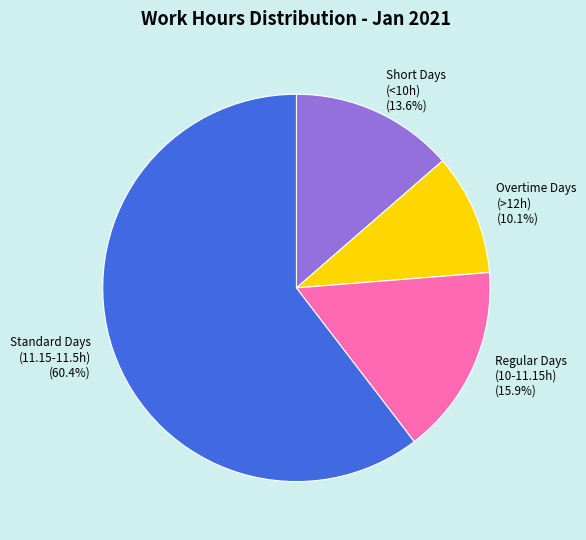

Which slice represents more than half of the pie?

Standard Days (11.15-11.5h) (60.4%)